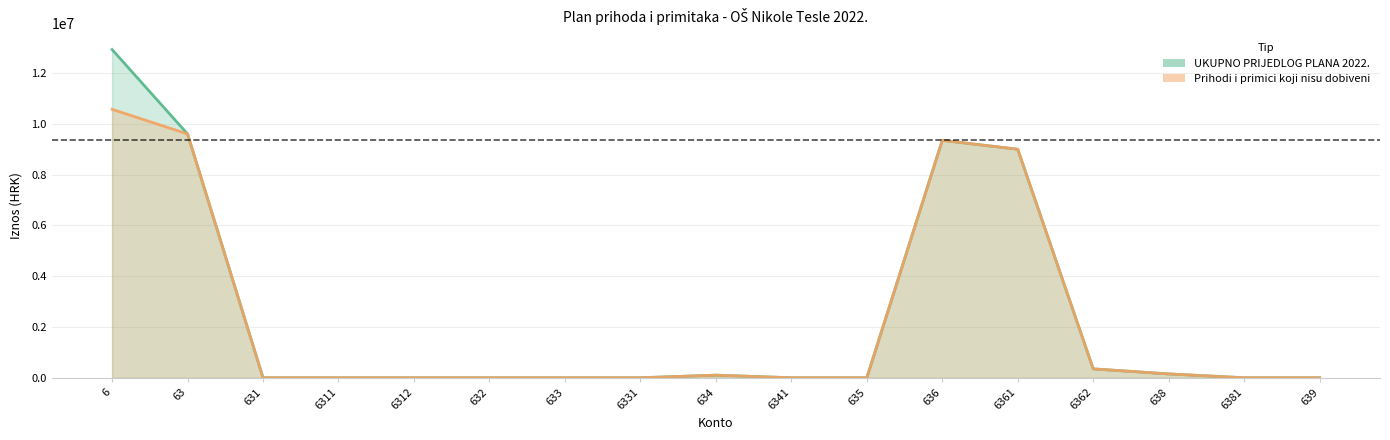

What is the highest value of the Prihodi i primici koji nisu dobiveni series?

10573000